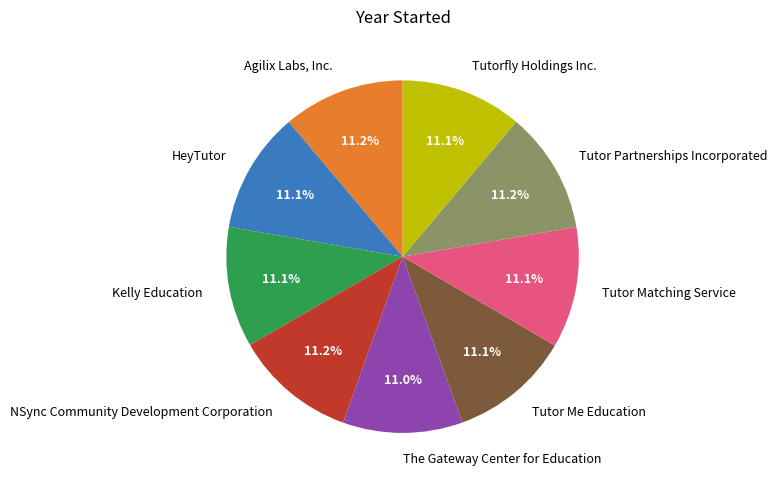

What is the ratio of the value at Tutor Partnerships Incorporated to the value at HeyTutor?

1.0